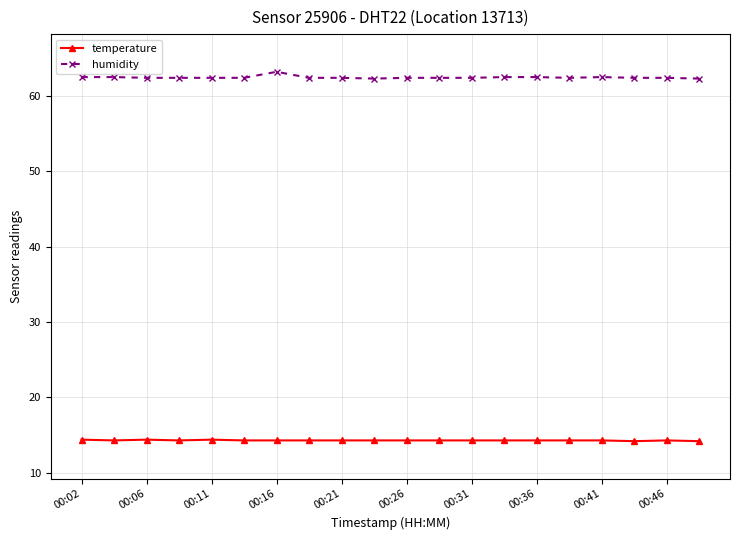

True or false: humidity and temperature cross at least once.

False